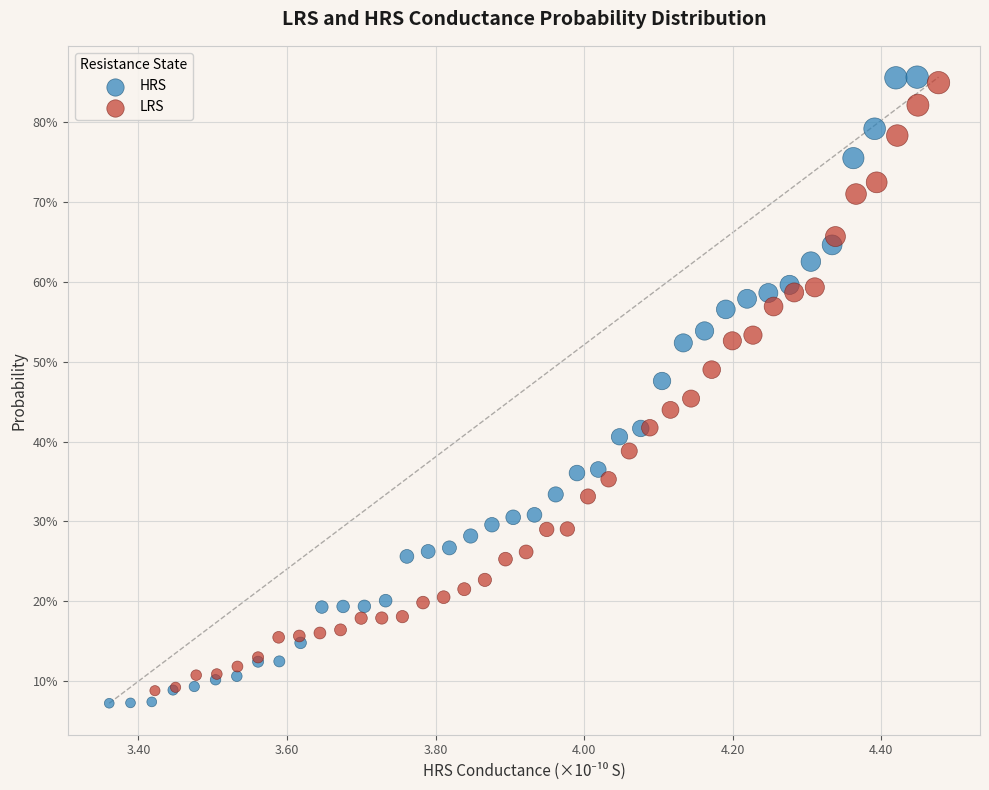

Which series reaches the minimum Y coordinate?

HRS